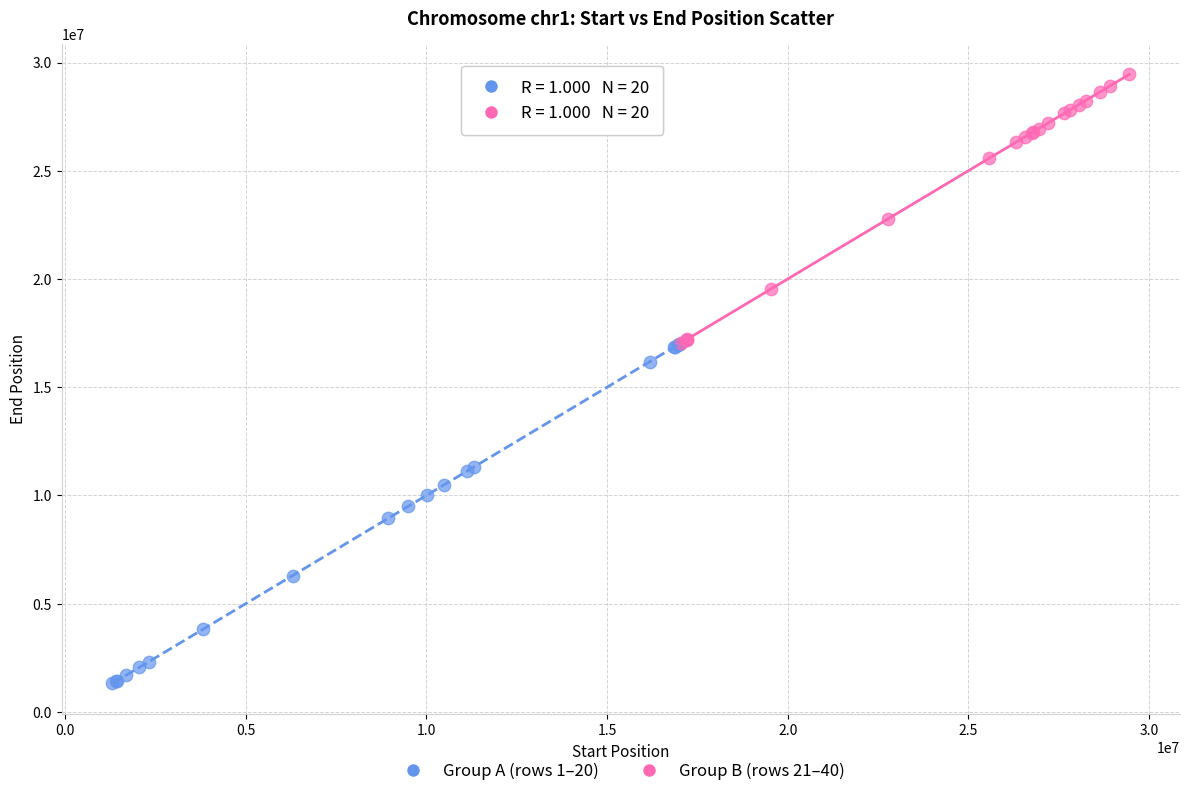

Which series reaches the minimum Y coordinate?

Group A (rows 1–20)